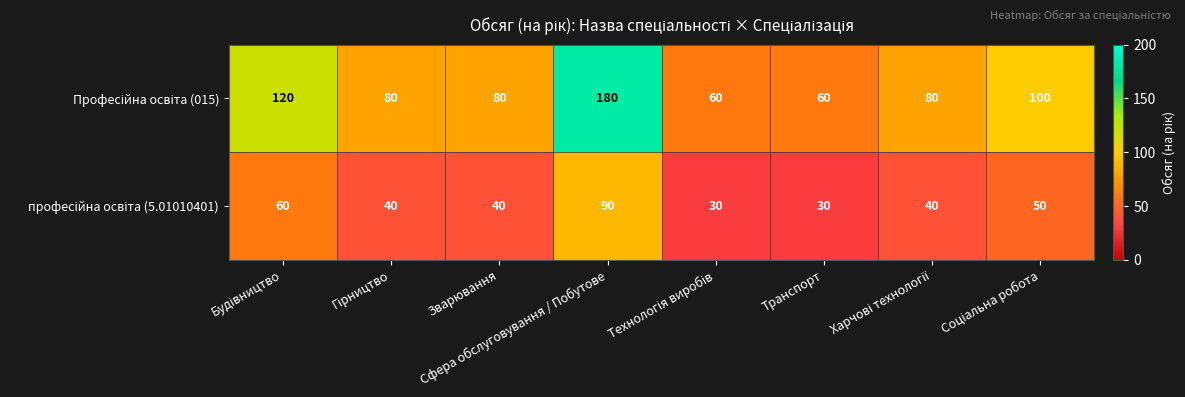

What is the greatest value displayed?

180